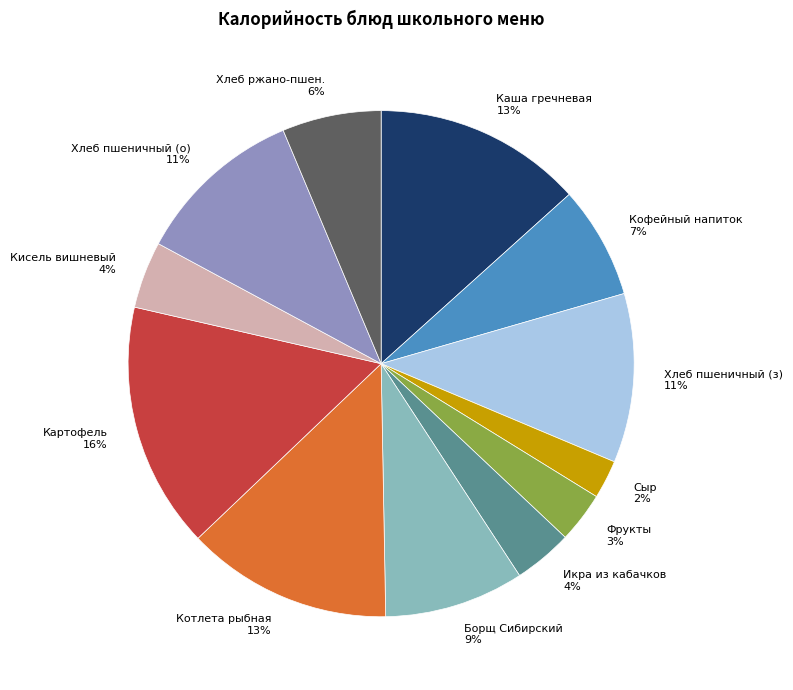

Which category has the smallest portion of the pie?

Сыр 2%